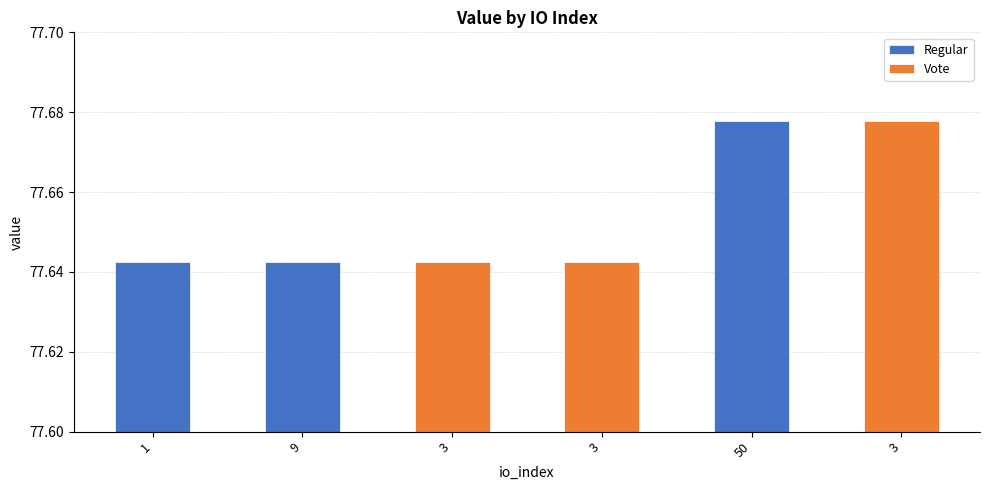

What is the value of the 1st bar from the left?

77.6